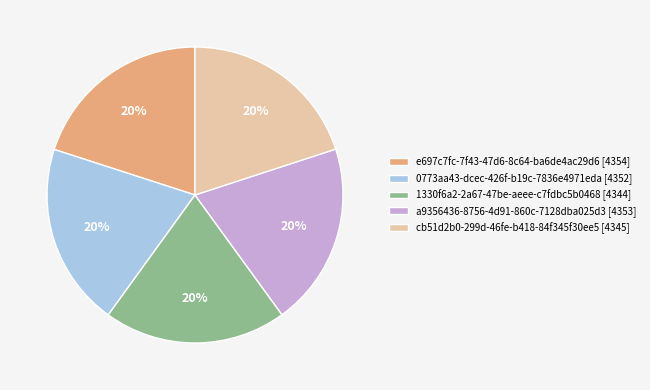

Is the sum of a9356436-8756-4d91-860c-7128dba025d3 [4353] and 0773aa43-dcec-426f-b19c-7836e4971eda [4352] greater than half?

No